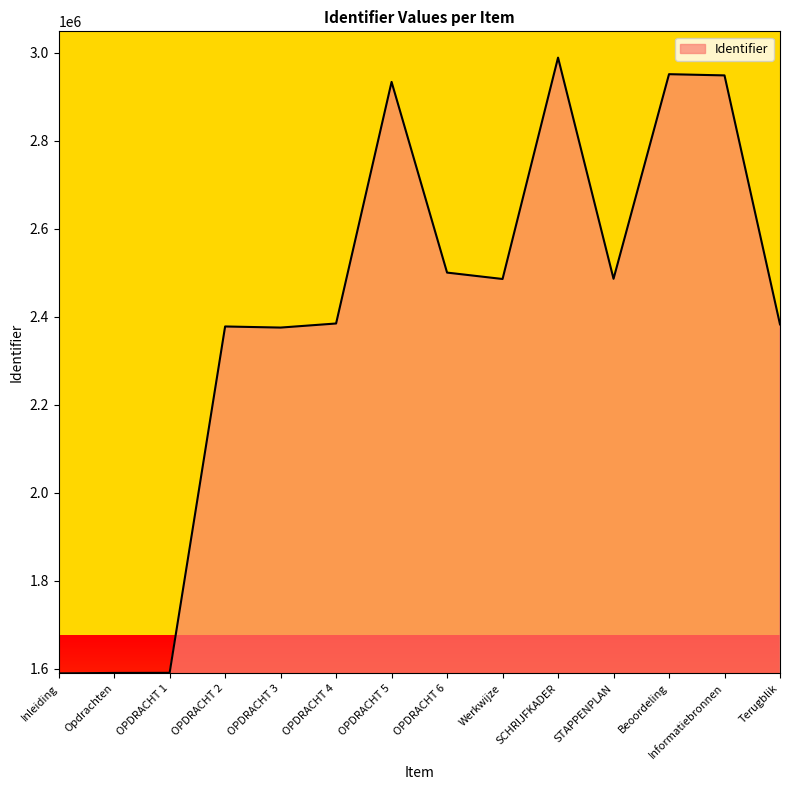

True or false: the data has more than 1 interior local peaks.

True